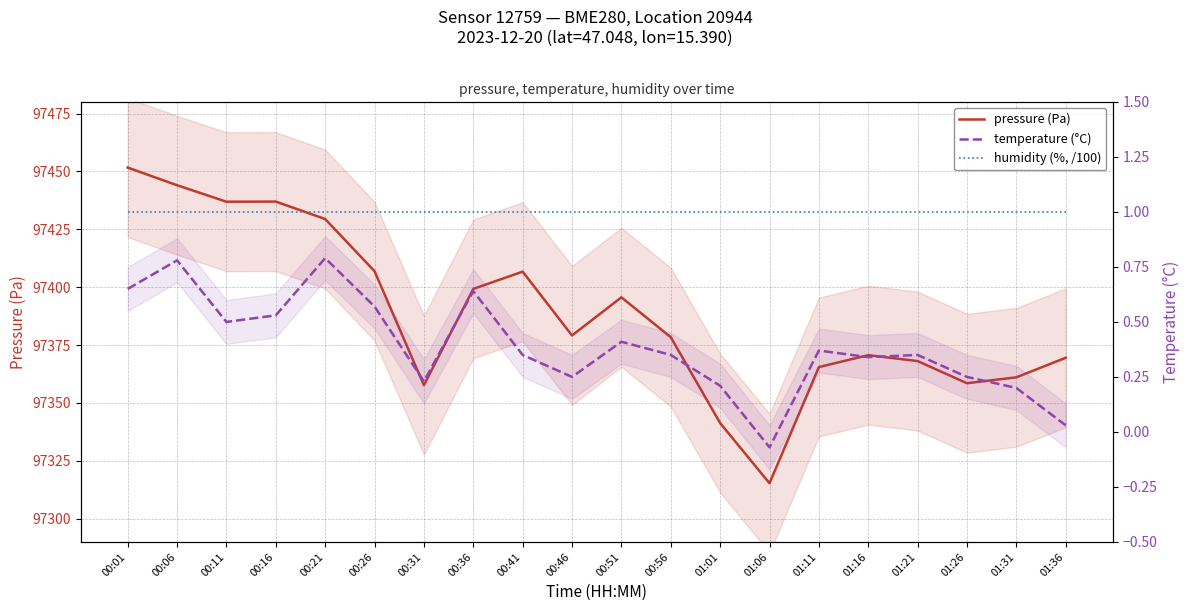

Rank the series at 00:11 from lowest to highest value.

temperature (°C), humidity (%, /100), pressure (Pa)